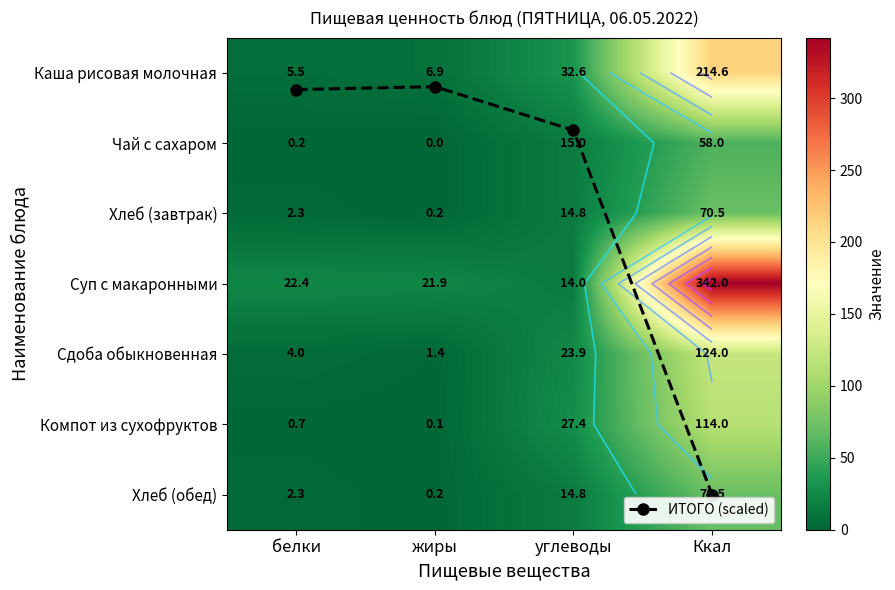

At which category does the chart reach its minimum across all series?

жиры